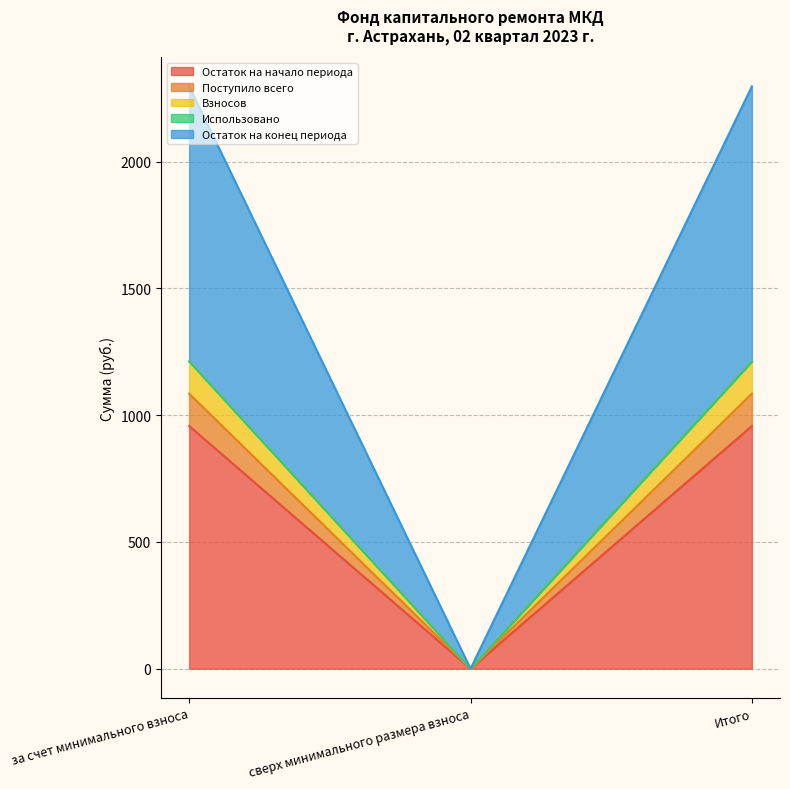

Does the chart display data point markers on the line(s)?

No